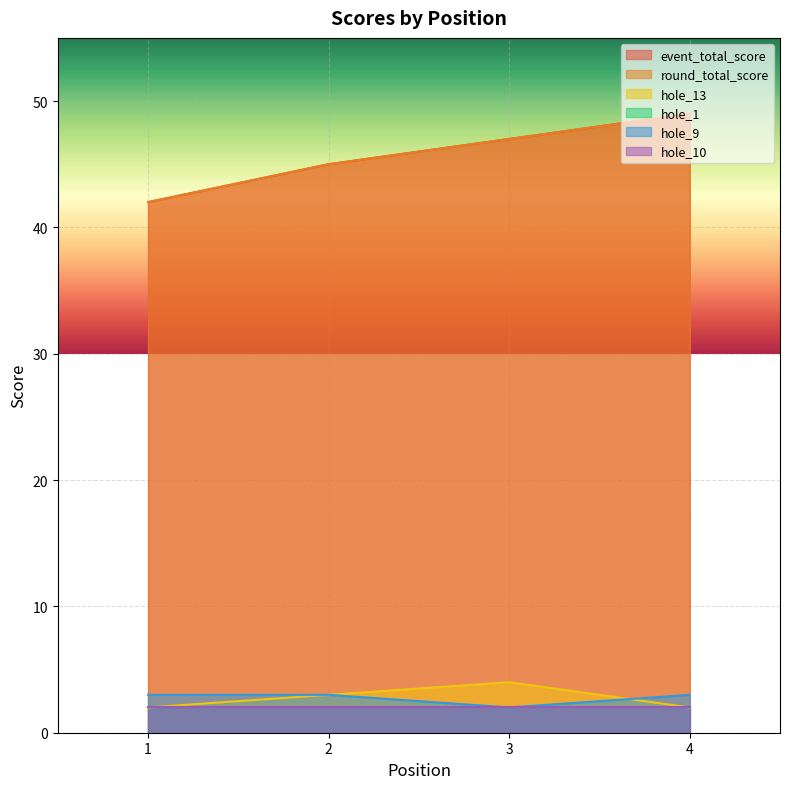

What is the difference between the hole_13 values at 2 and 3?

1